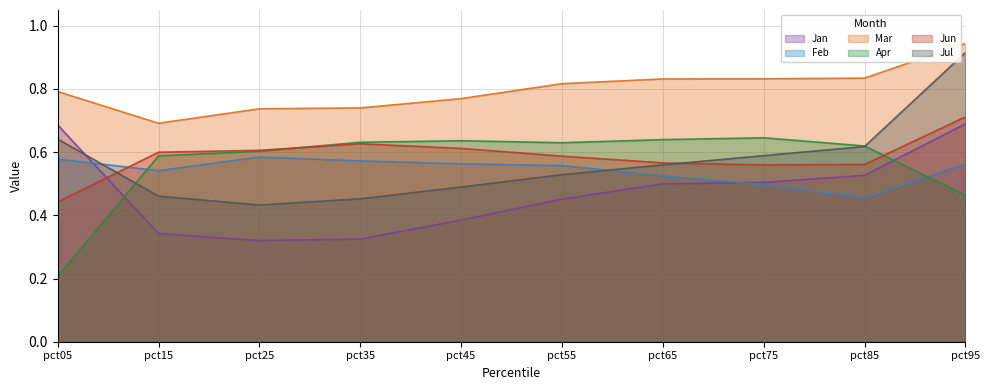

Which series has the largest total across all categories?

Mar